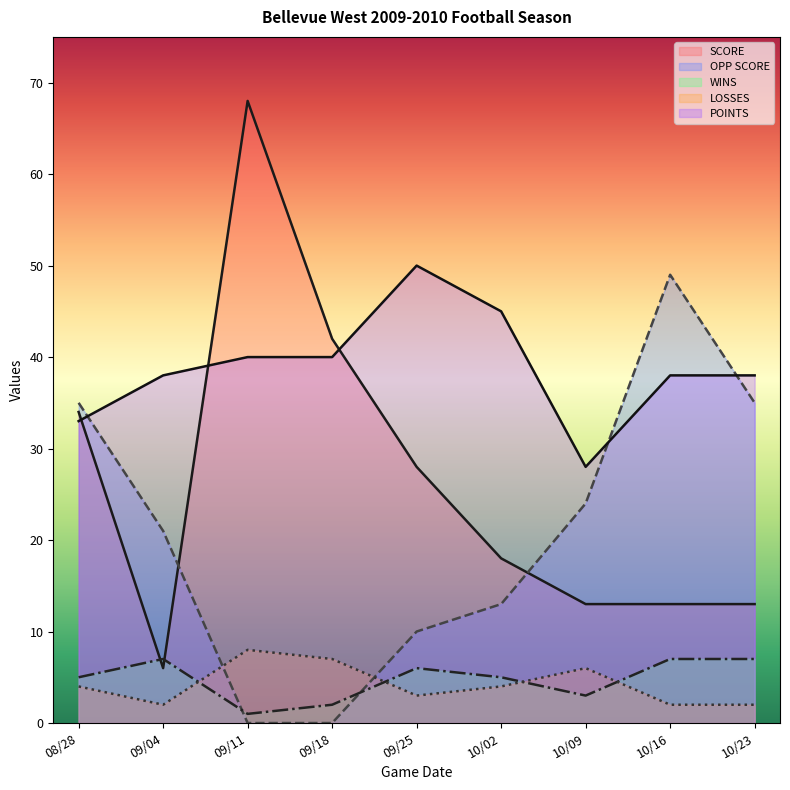

Which series has the widest spread of values?

SCORE